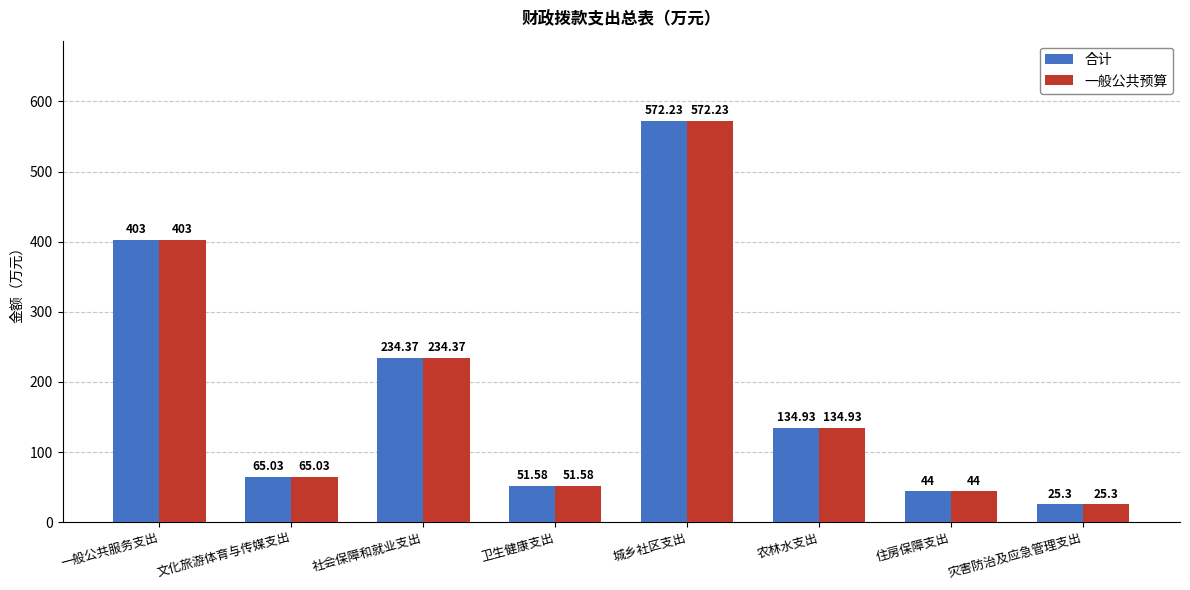

What is the average value of the 合计 series?

191.3